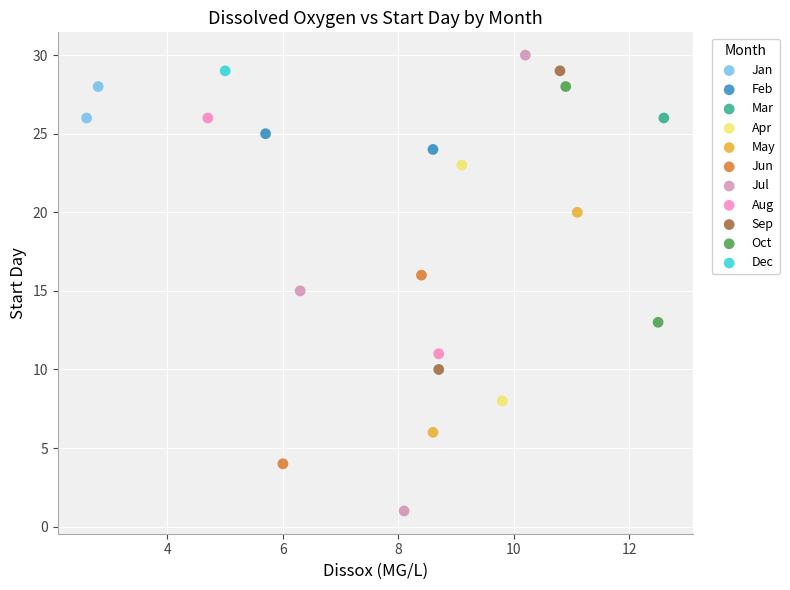

What are all the series names shown in the legend?

Jan, Feb, Mar, Apr, May, Jun, Jul, Aug, Sep, Oct, Dec